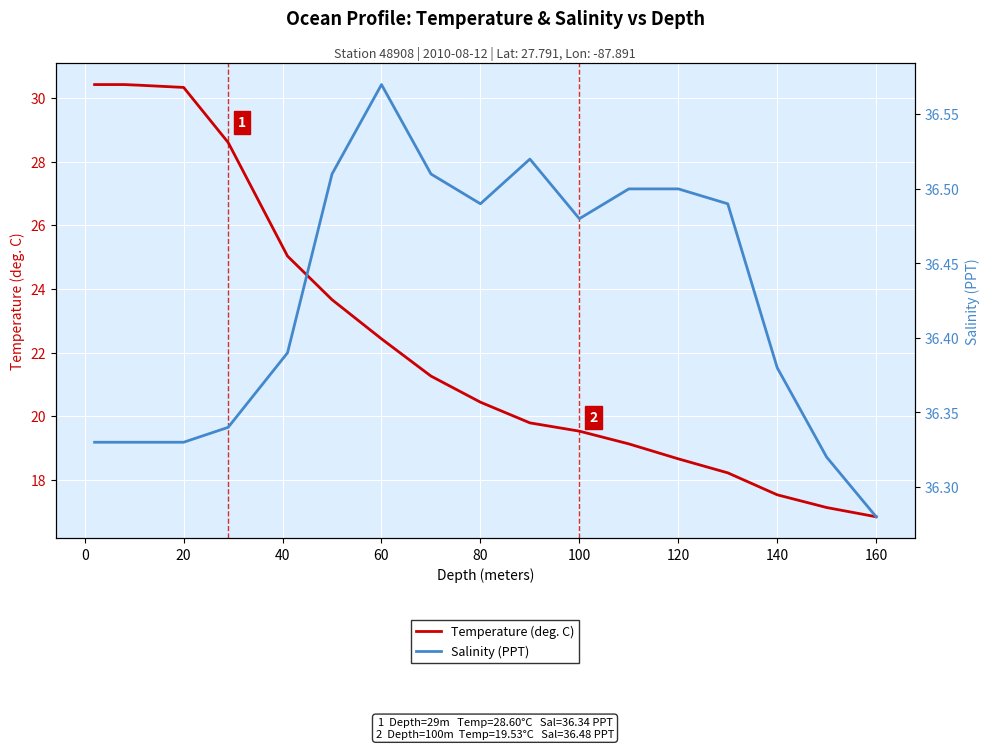

True or false: Salinity (PPT) and Temperature (deg. C) cross at least once.

False